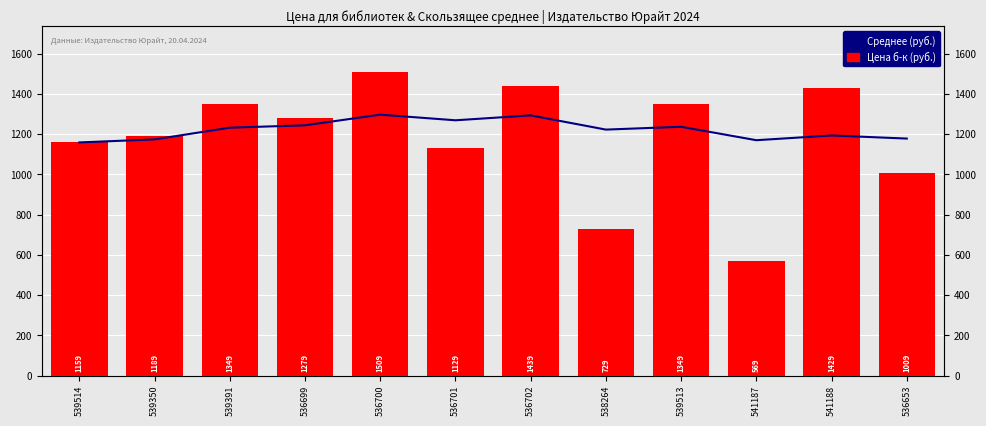

The value of Среднее (руб.) at 539514 is 2021.2. True or false?

False